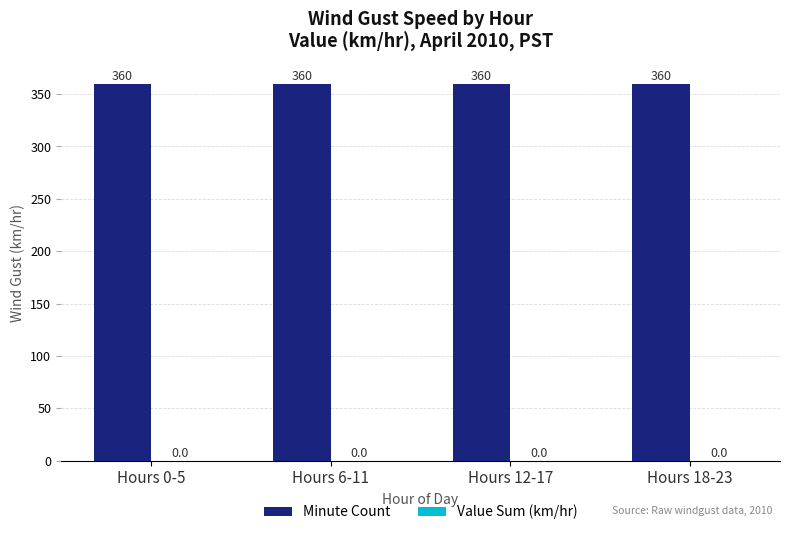

List the series in order of their overall mean, highest first.

Minute Count, Value Sum (km/hr)